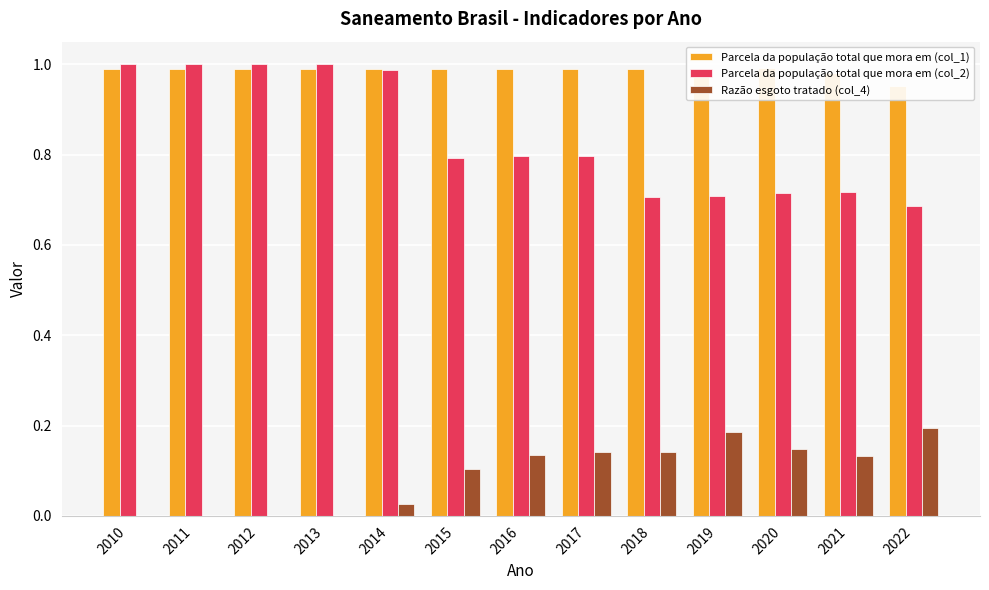

Reading right to left, what are all the values shown in this chart?

Parcela da população total que mora em (col_1): 1.0	1.0	1.0	1.0	1.0	1.0	1.0	1.0	1.0	1.0	1.0	1.0	1.0
Parcela da população total que mora em (col_2): 0.7	0.7	0.7	0.7	0.7	0.8	0.8	0.8	1.0	1.0	1.0	1.0	1.0
Razão esgoto tratado (col_4): 0.2	0.1	0.1	0.2	0.1	0.1	0.1	0.1	0.0	0.0	0.0	0.0	0.0